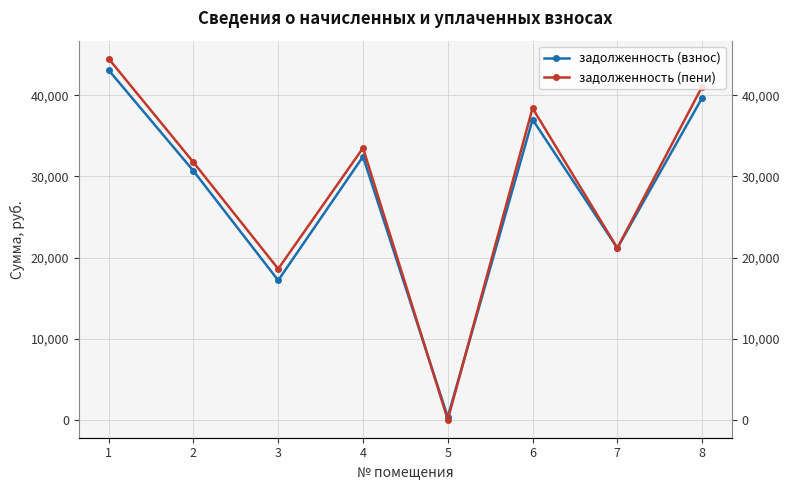

Which category has the lowest value in the задолженность (пени) series?

5